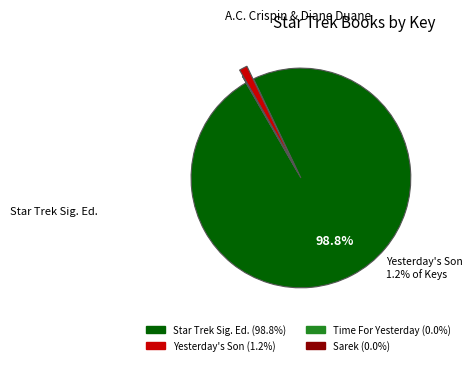

Is there a majority slice in this chart?

Yes